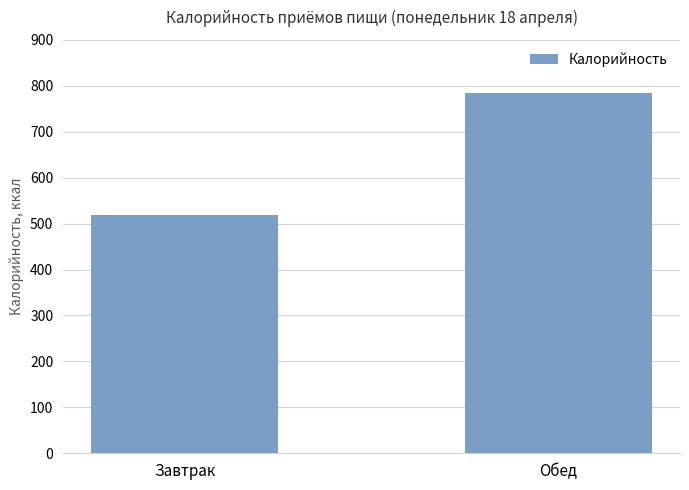

What is the label of the 2nd bar from the left?

Обед